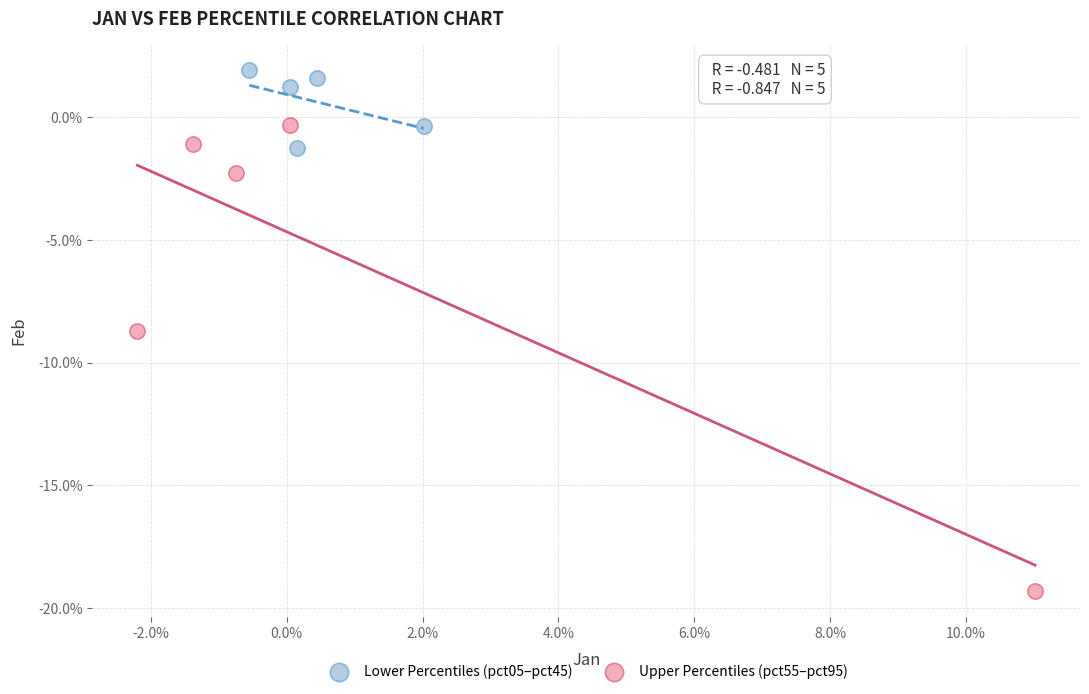

Which series reaches the maximum Y coordinate?

Lower Percentiles (pct05–pct45)